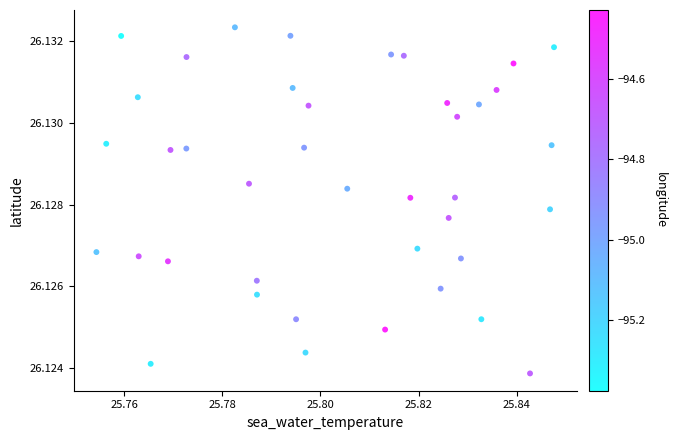

How many data points are displayed?

40